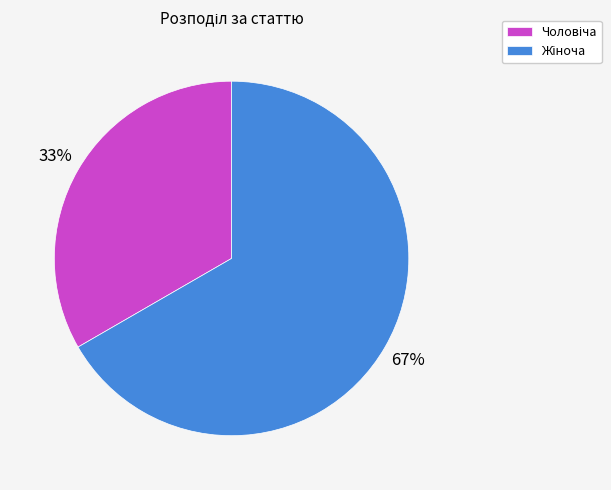

Is there a majority slice in this chart?

Yes